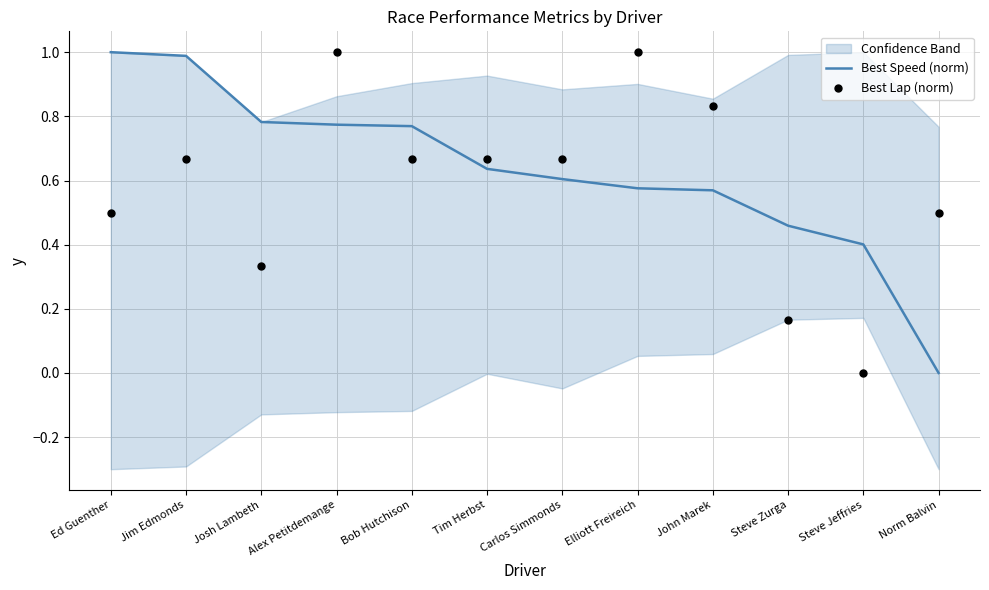

At which category is the sum across all series the highest?

Alex Petitdemange